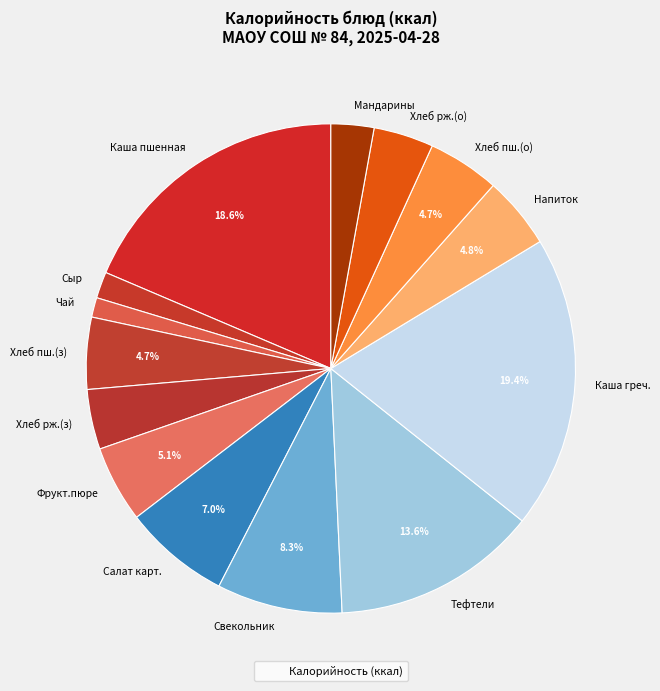

How many segments does this pie chart have?

14